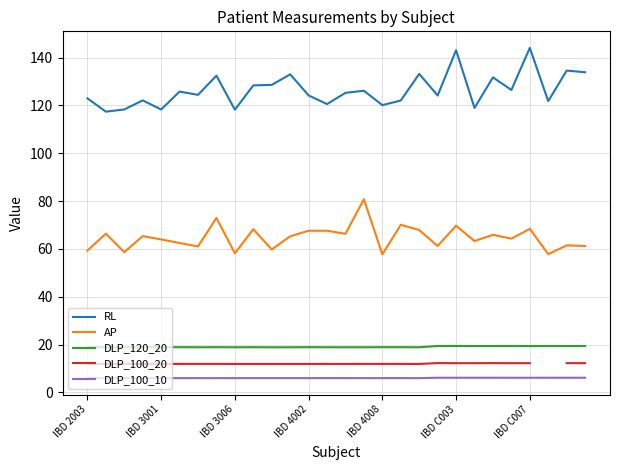

True or false: RL has a value of 118.3 at IBD 3001.

True